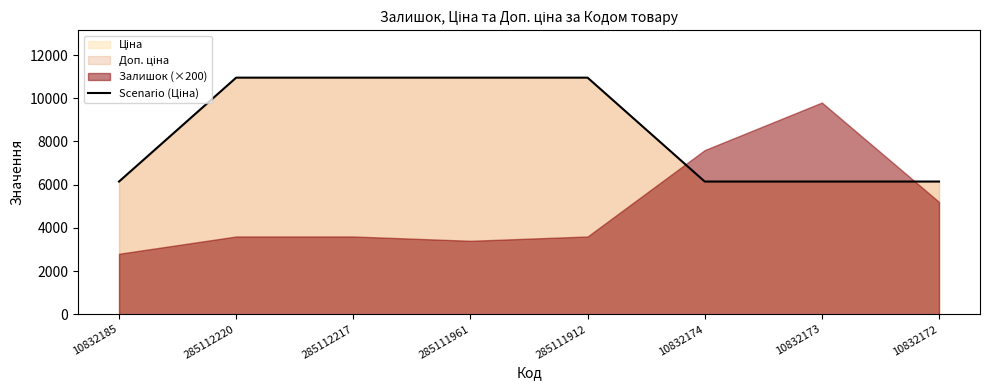

At which label is the value closest to 8547?

10832185